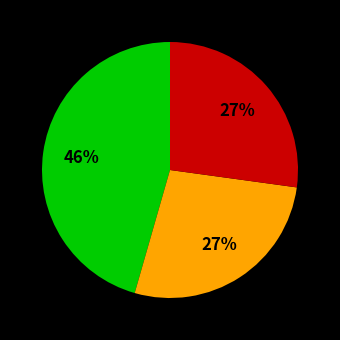

Is there any slice that represents more than half of the pie?

No